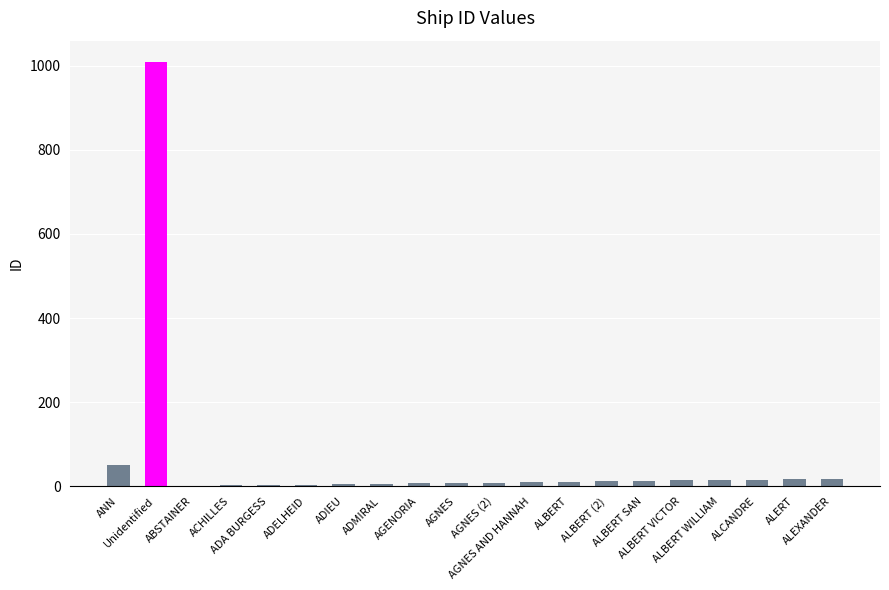

At which label does the data first exceed 11?

ANN